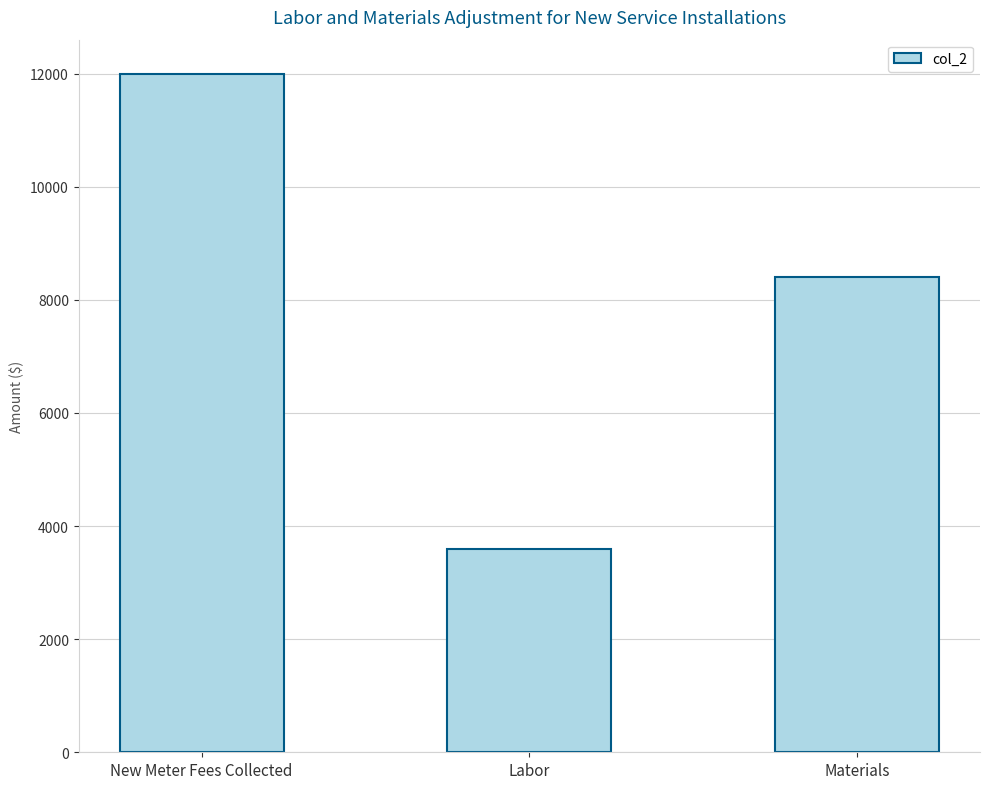

What is the maximum value shown in the chart?

12000